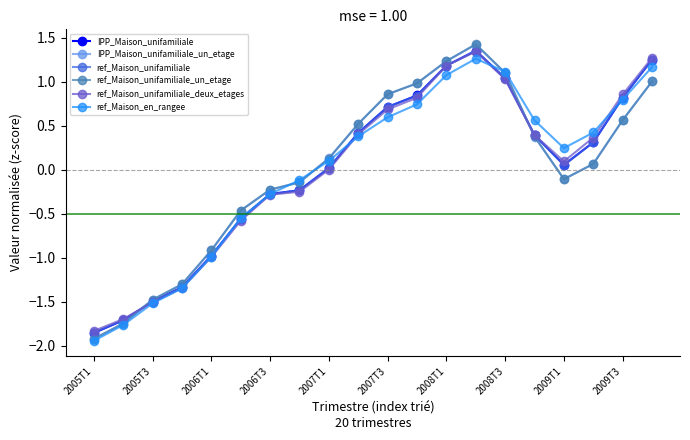

Which series has the widest spread of values?

ref_Maison_unifamiliale_un_etage